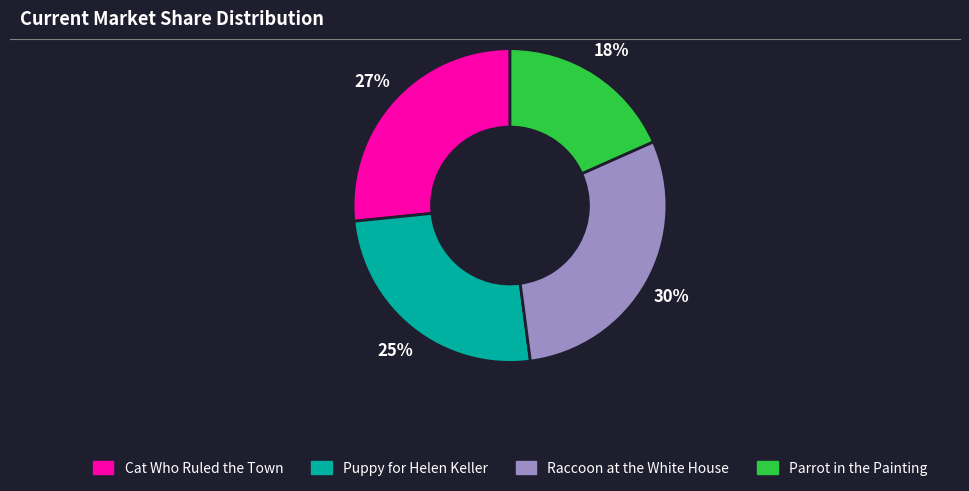

Is the sum of Raccoon at the White House and Puppy for Helen Keller greater than half?

Yes